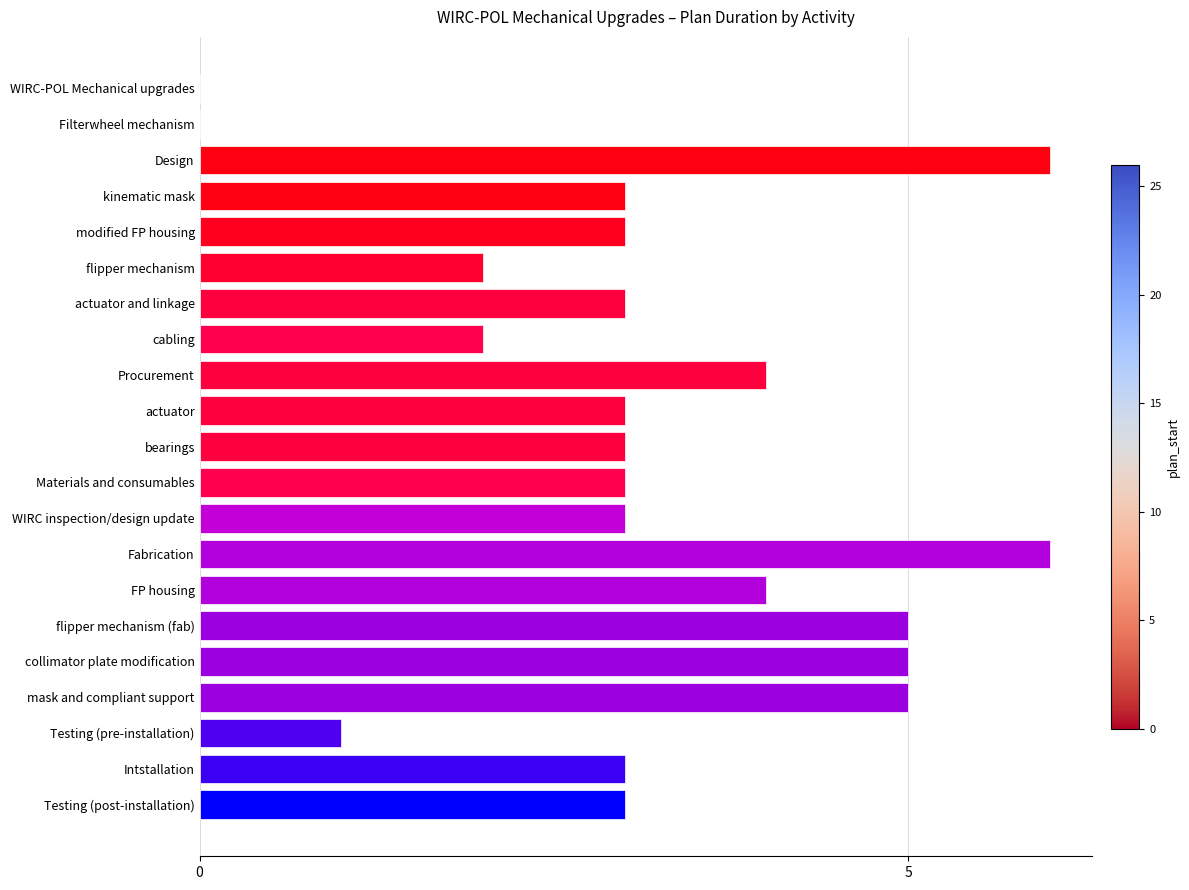

Reading top to bottom, what are all the values shown in this chart?

WIRC-POL Mechanical upgrades=0	Filterwheel mechanism=0	Design=6	kinematic mask=3	modified FP housing=3	flipper mechanism=2	actuator and linkage=3	cabling=2	Procurement=4	actuator=3	bearings=3	Materials and consumables=3	WIRC inspection/design update=3	Fabrication=6	FP housing=4	flipper mechanism (fab)=5	collimator plate modification=5	mask and compliant support=5	Testing (pre-installation)=1	Intstallation=3	Testing (post-installation)=3